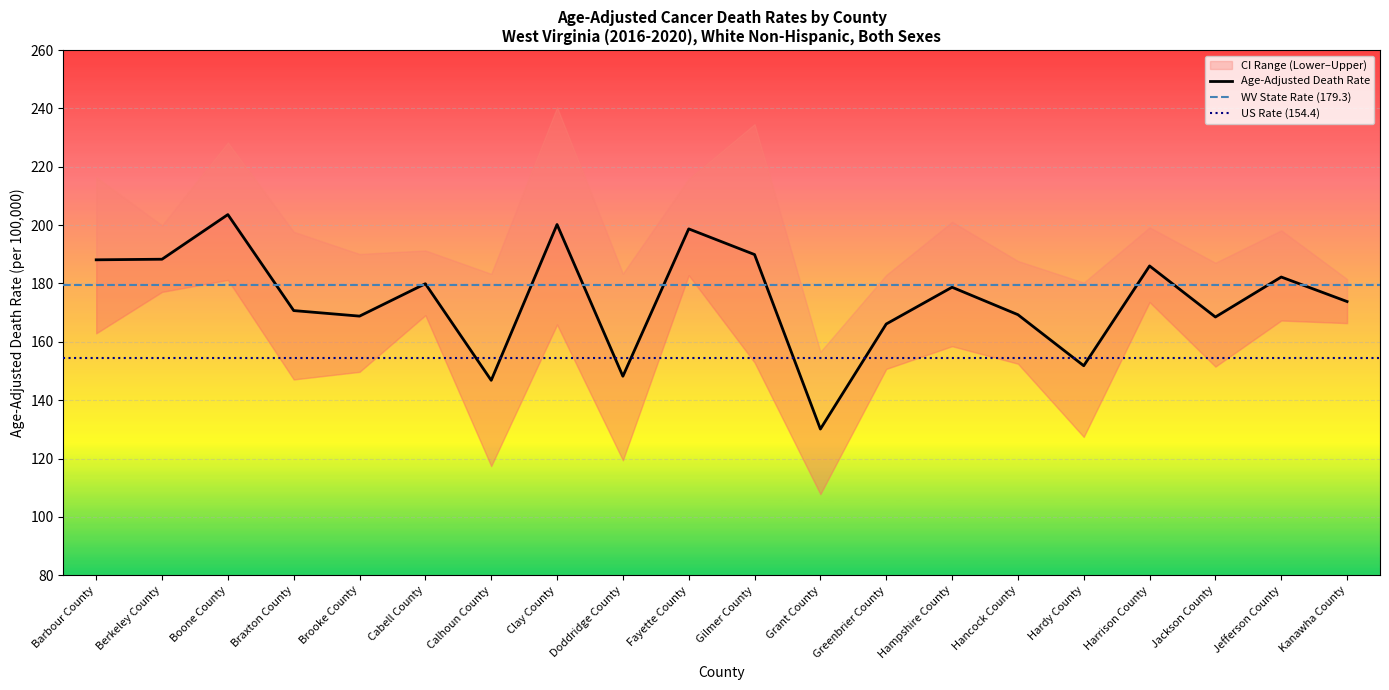

What is the label of the 1st point from the left?

Barbour County